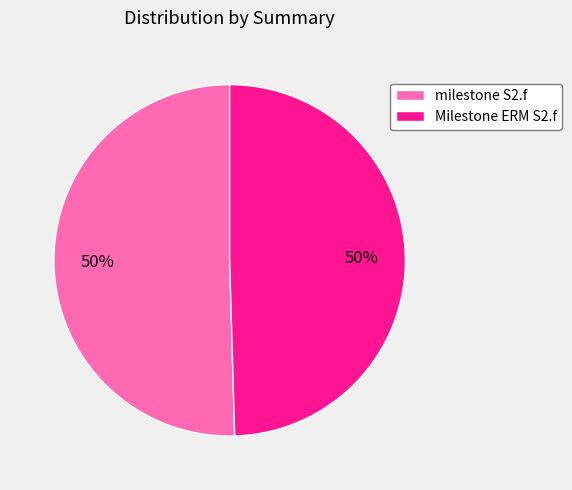

What is the ratio of the value at Milestone ERM S2.f to the value at milestone S2.f?

1.0